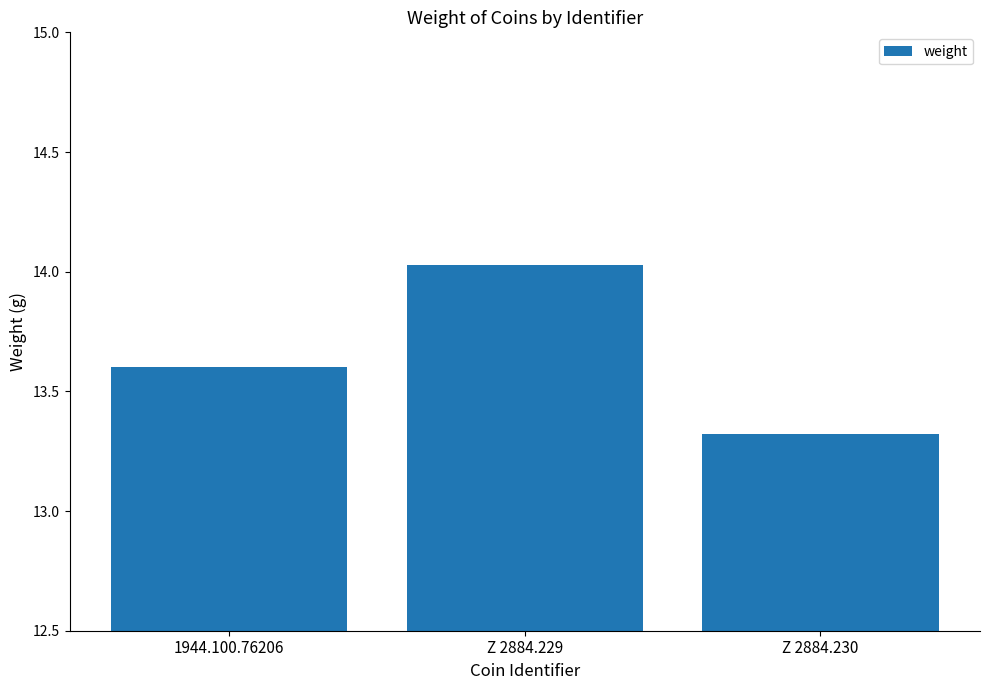

Rank the categories by value from lowest to highest.

Z 2884.230, 1944.100.76206, Z 2884.229